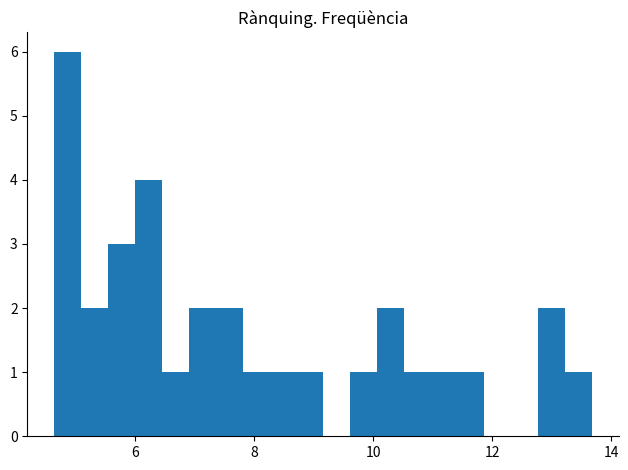

Read against the x-axis, roughly where is the centre of the tallest bar?

4.8